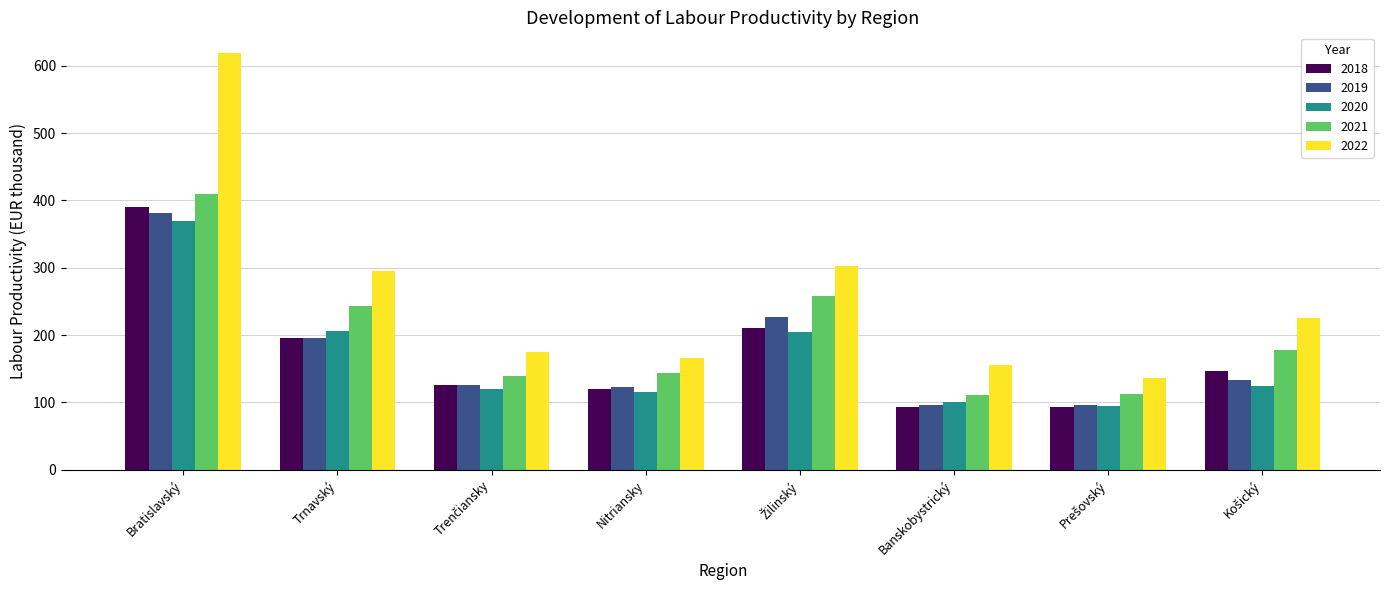

What is the difference between the second highest and minimum values in the 2018 series?

118.1